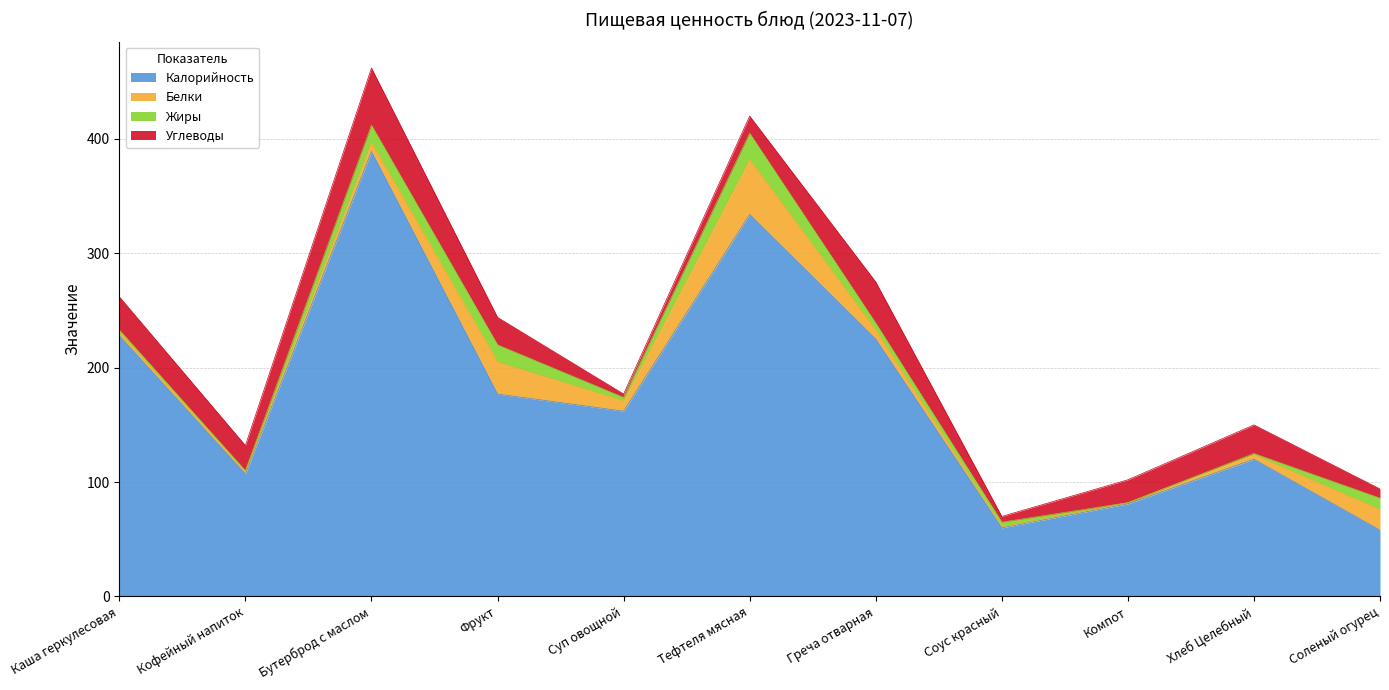

Does the chart display data point markers on the line(s)?

No